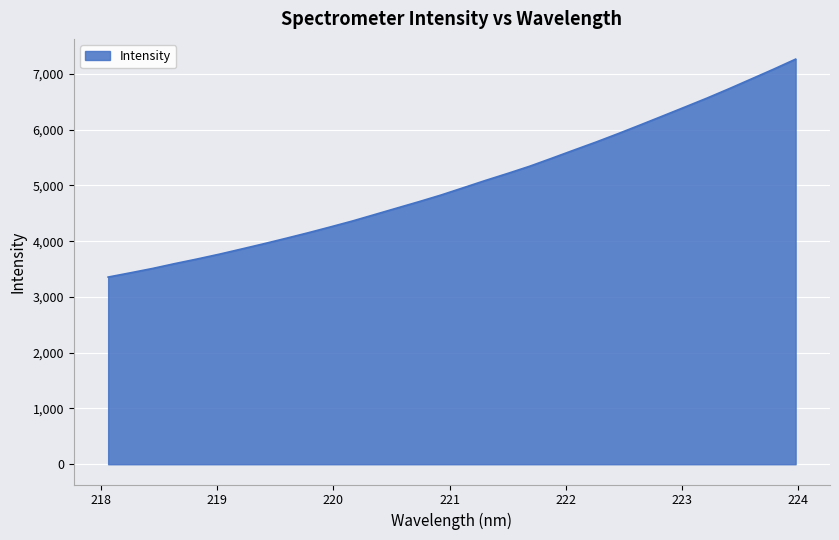

True or false: the data has more than 2 interior local peaks.

False